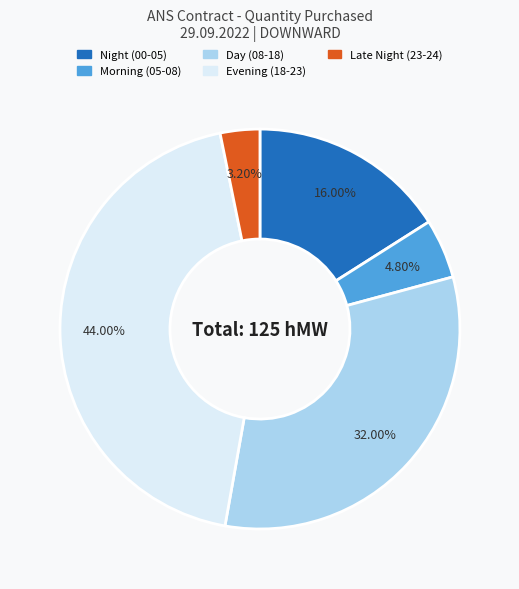

Is there any slice that represents more than half of the pie?

No